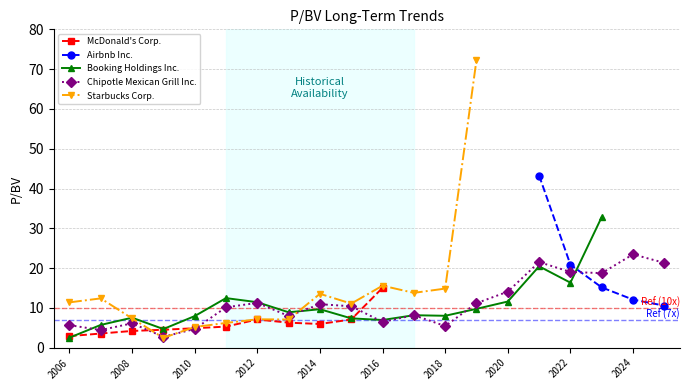

What is the value of the Booking Holdings Inc. point at the 3rd from the left?

7.5